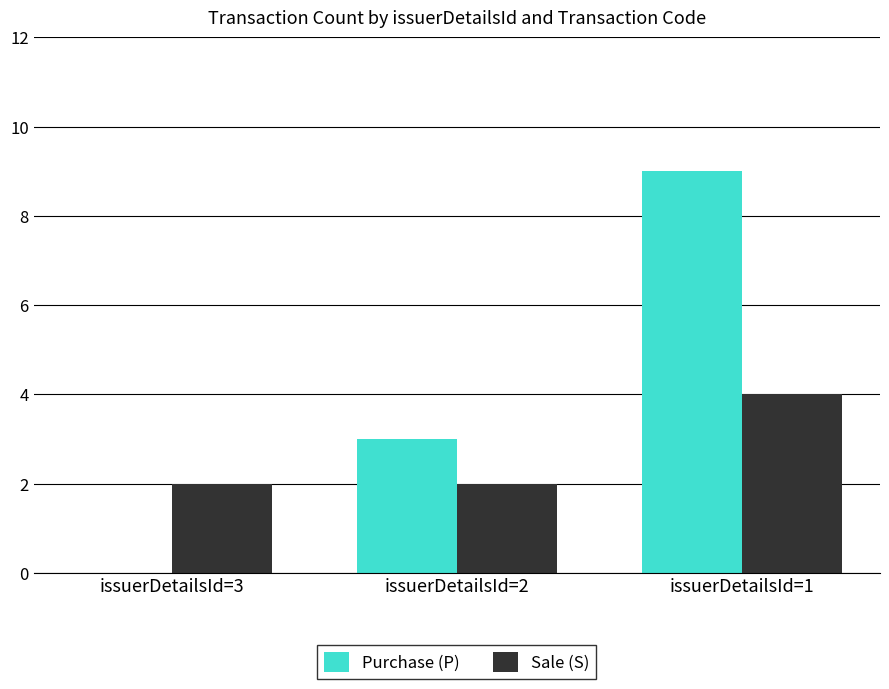

Reading left to right, what are all the values shown in this chart?

Purchase (P): 0	3	9
Sale (S): 2	2	4